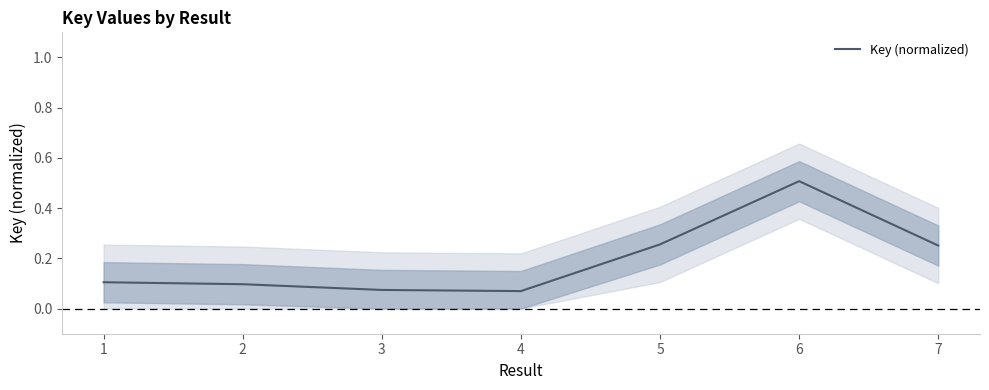

Reading right to left, list all the values displayed in this chart.

7=0.3	6=0.5	5=0.3	4=0.1	3=0.1	2=0.1	1=0.1